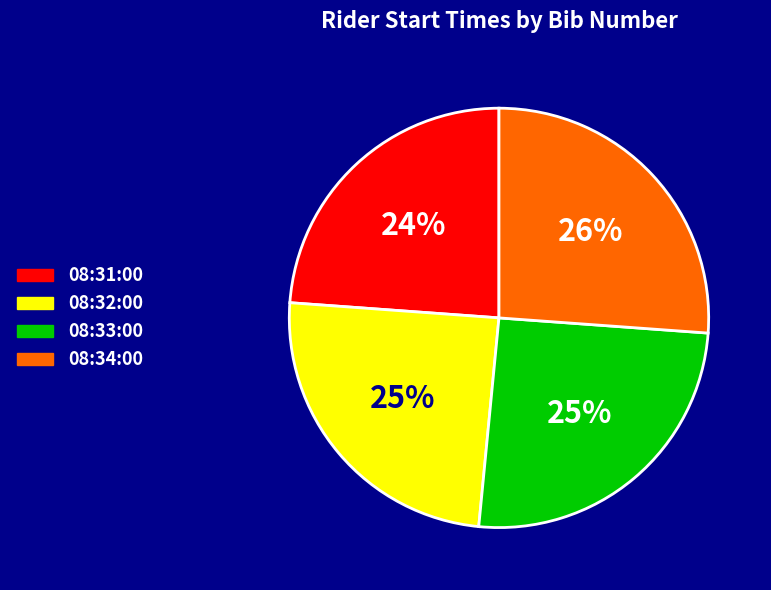

The 08:32:00 slice represents 25% of the pie. True or false?

True